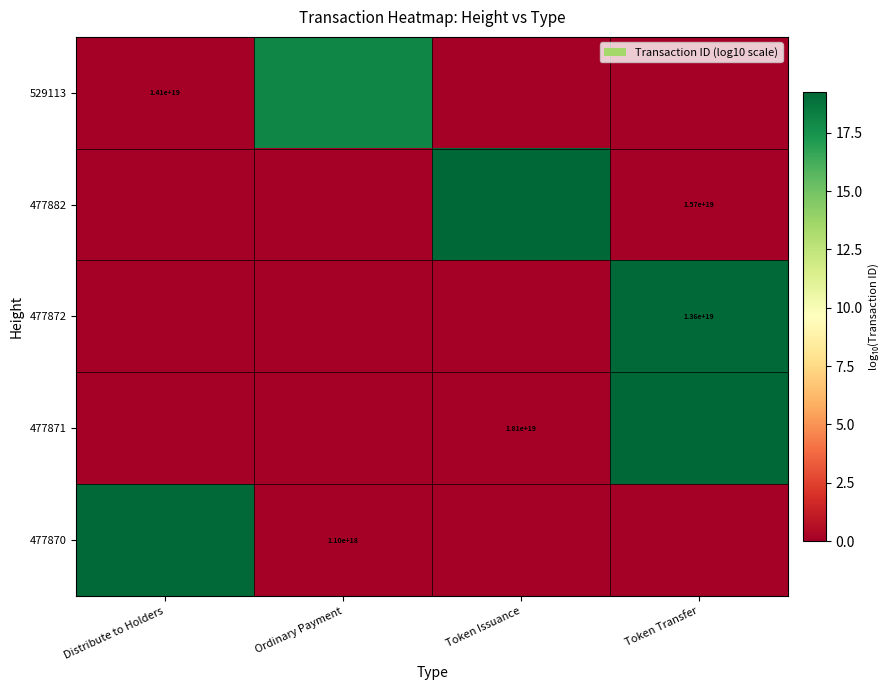

At which category is the sum across all series the highest?

Token Transfer